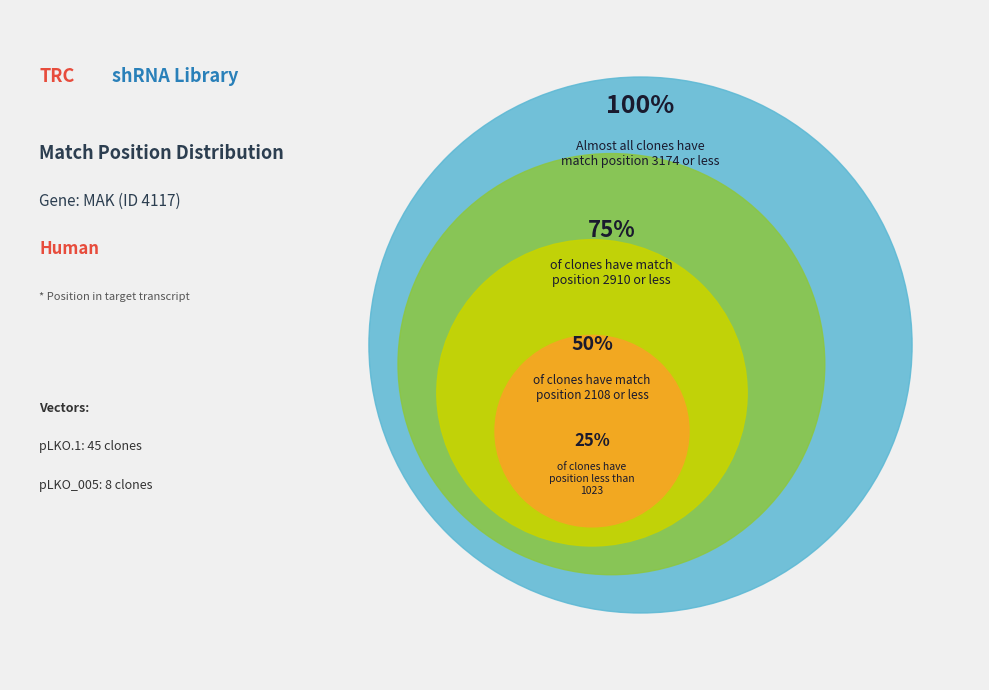

True or false: 3UTR (2910) accounts for 19% of the total.

False